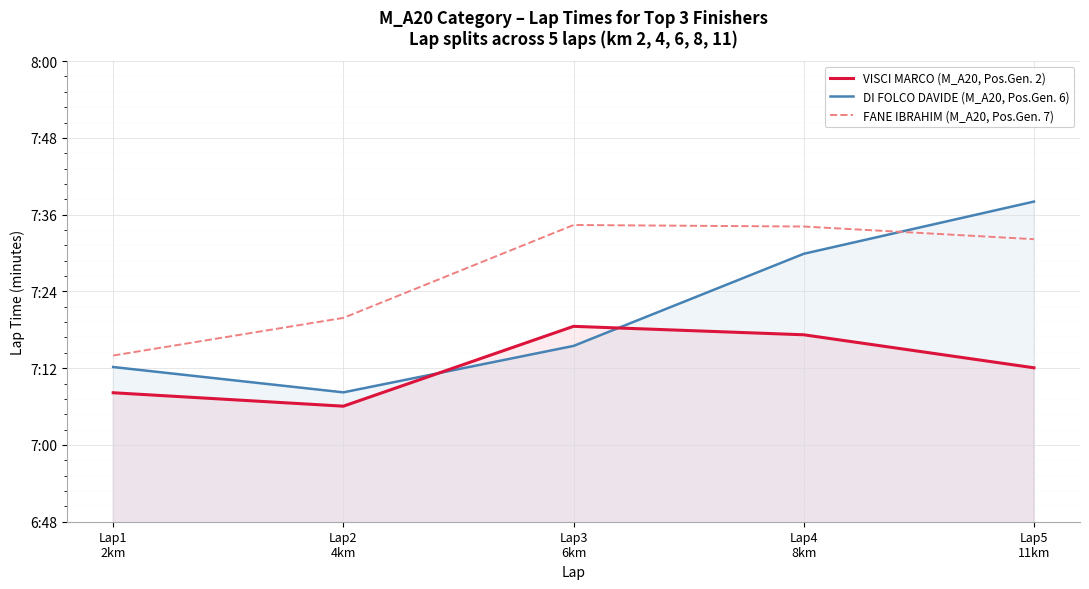

Count the FANE IBRAHIM (M_A20, Pos.Gen. 7) values in the range 7 to 8.

5